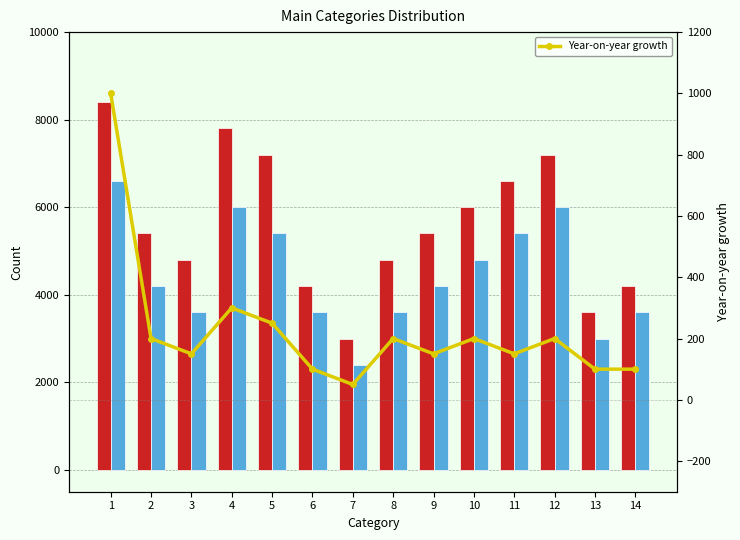

Where does the data first go above 200?

1